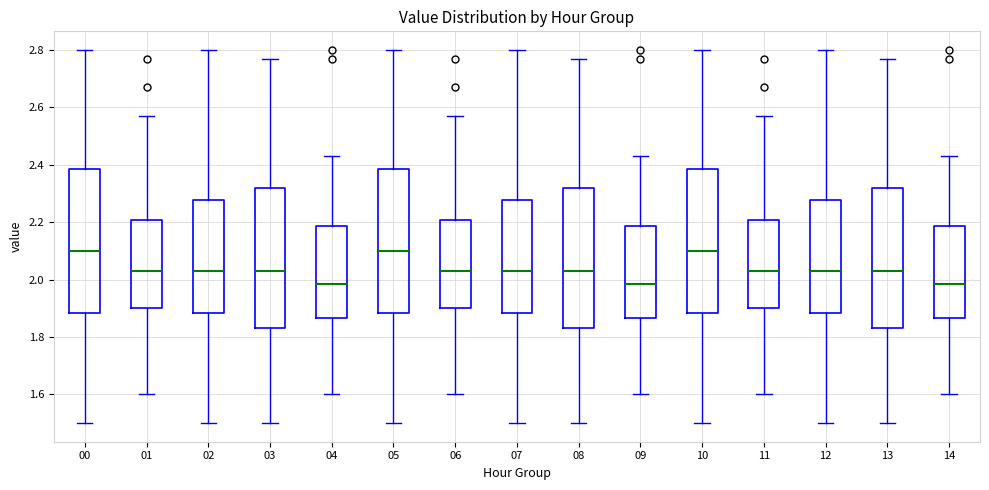

Reading left to right, transcribe this box plot: for each box, give where its median line is, the range the box spans, and where its two whiskers end, as read against the y-axis. The values are not printed on the chart, so give them approximately, as read against the axis.

00: median 2.10, box 1.88 to 2.38, whiskers 1.50 to 2.80
01: median 2.04, box 1.90 to 2.20, whiskers 1.60 to 2.58
02: median 2.04, box 1.88 to 2.28, whiskers 1.50 to 2.80
03: median 2.04, box 1.84 to 2.32, whiskers 1.50 to 2.78
04: median 1.98, box 1.86 to 2.18, whiskers 1.60 to 2.44
05: median 2.10, box 1.88 to 2.38, whiskers 1.50 to 2.80
06: median 2.04, box 1.90 to 2.20, whiskers 1.60 to 2.58
07: median 2.04, box 1.88 to 2.28, whiskers 1.50 to 2.80
08: median 2.04, box 1.84 to 2.32, whiskers 1.50 to 2.78
09: median 1.98, box 1.86 to 2.18, whiskers 1.60 to 2.44
10: median 2.10, box 1.88 to 2.38, whiskers 1.50 to 2.80
11: median 2.04, box 1.90 to 2.20, whiskers 1.60 to 2.58
12: median 2.04, box 1.88 to 2.28, whiskers 1.50 to 2.80
13: median 2.04, box 1.84 to 2.32, whiskers 1.50 to 2.78
14: median 1.98, box 1.86 to 2.18, whiskers 1.60 to 2.44